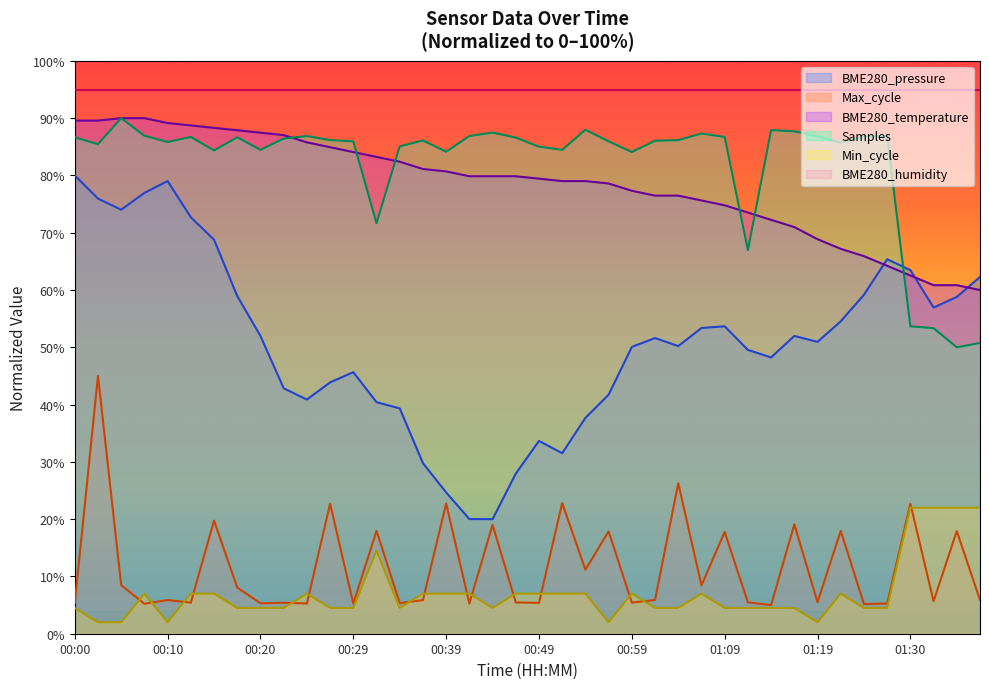

What are all the series names shown in the legend?

BME280_pressure, Max_cycle, BME280_temperature, Samples, Min_cycle, BME280_humidity